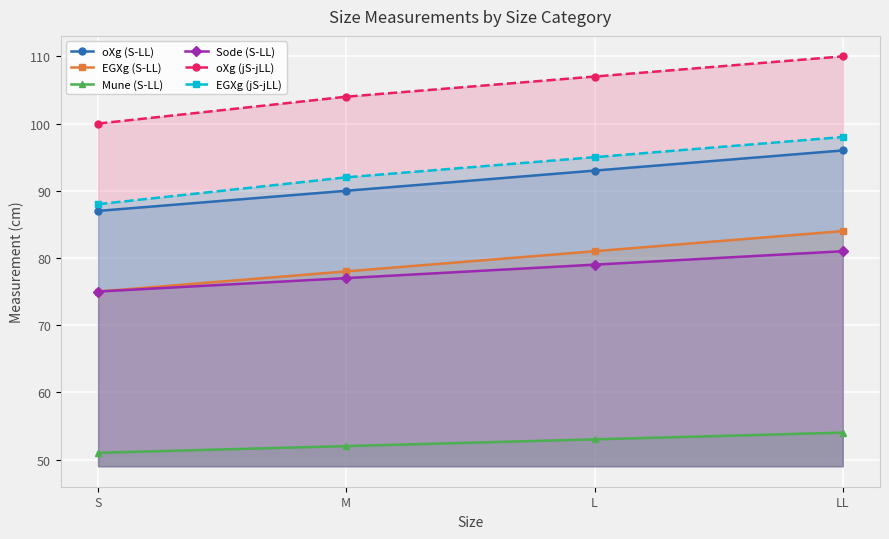

At which label does oXg (S-LL) reach its peak?

LL